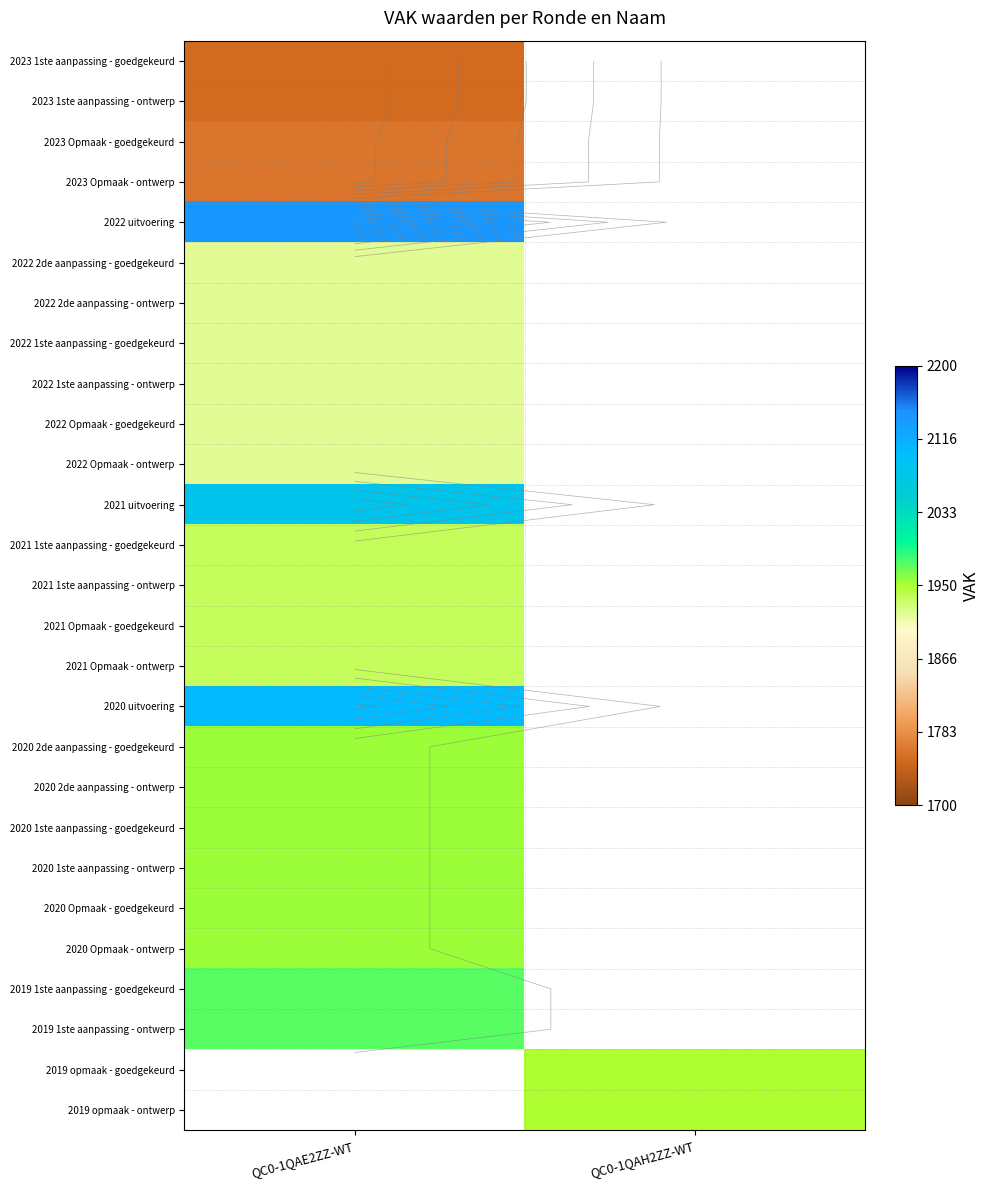

Which has a higher value, QC0-1QAH2ZZ-WT or QC0-1QAE2ZZ-WT?

QC0-1QAE2ZZ-WT